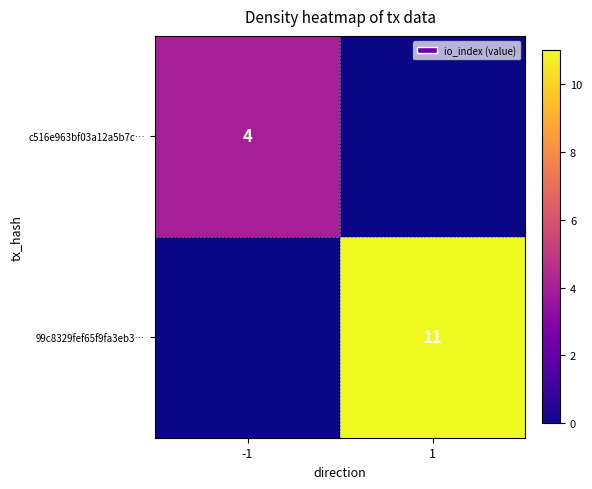

The 99c8329fef65f9fa3eb3… series shows 11 at 1. True or false?

True